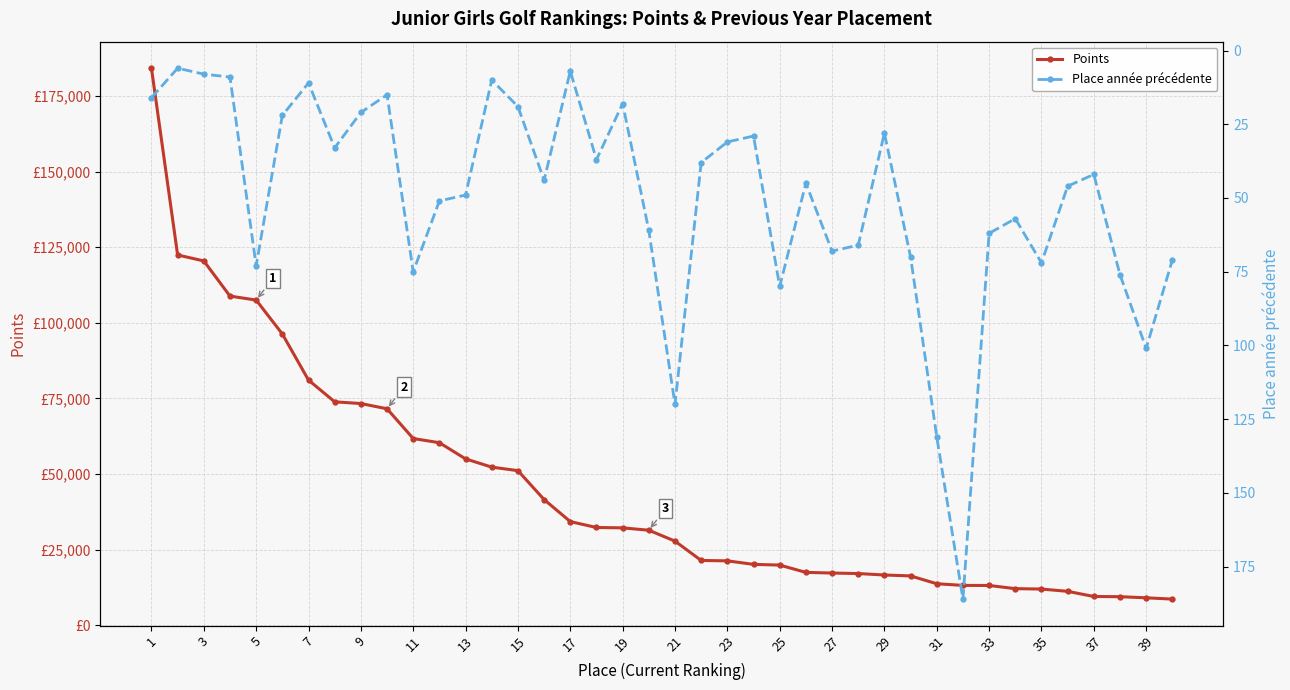

How many data points does each series have?

40